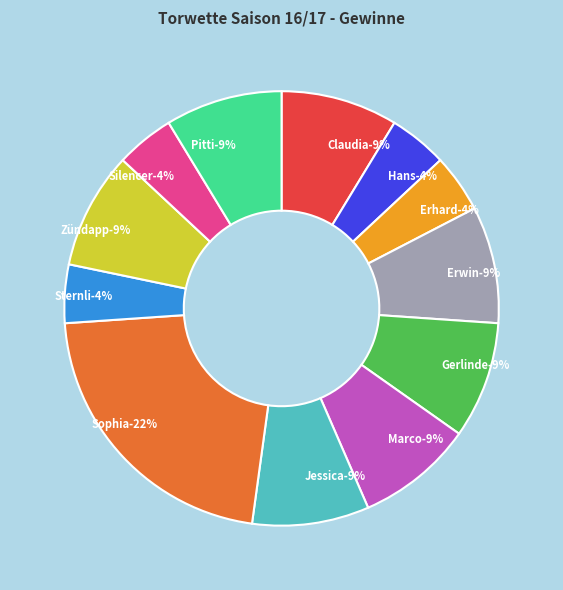

Is the sum of Zündapp and Claudia greater than half?

No